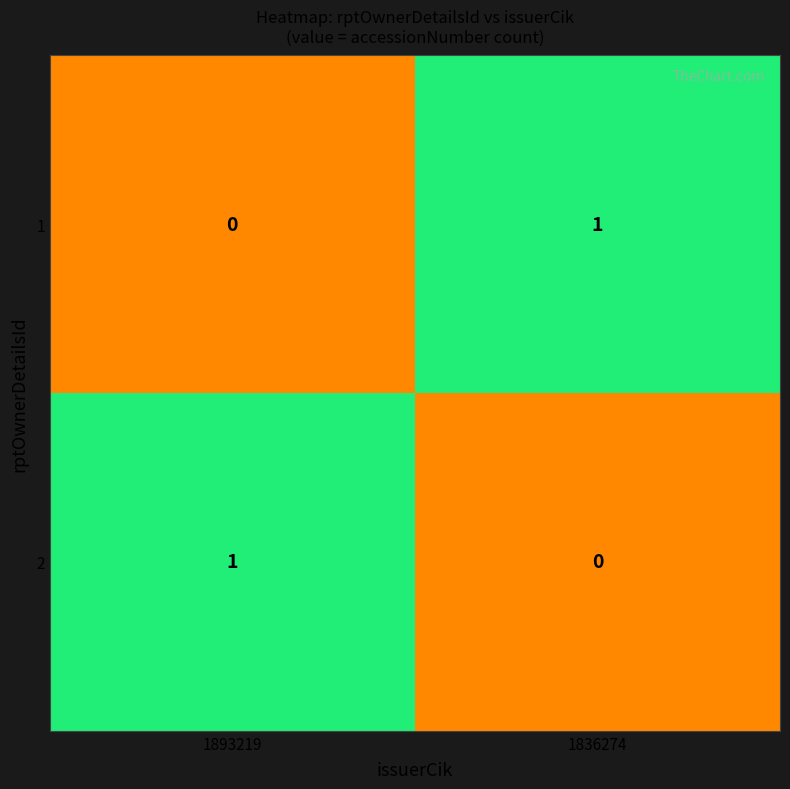

How many data points does each series have?

2